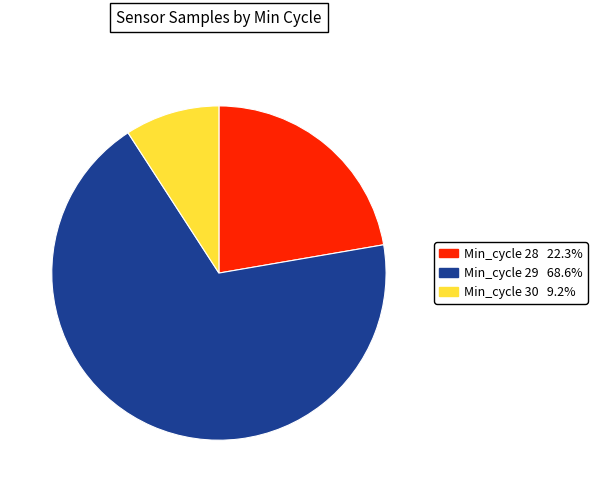

Does any single category account for the majority?

Yes